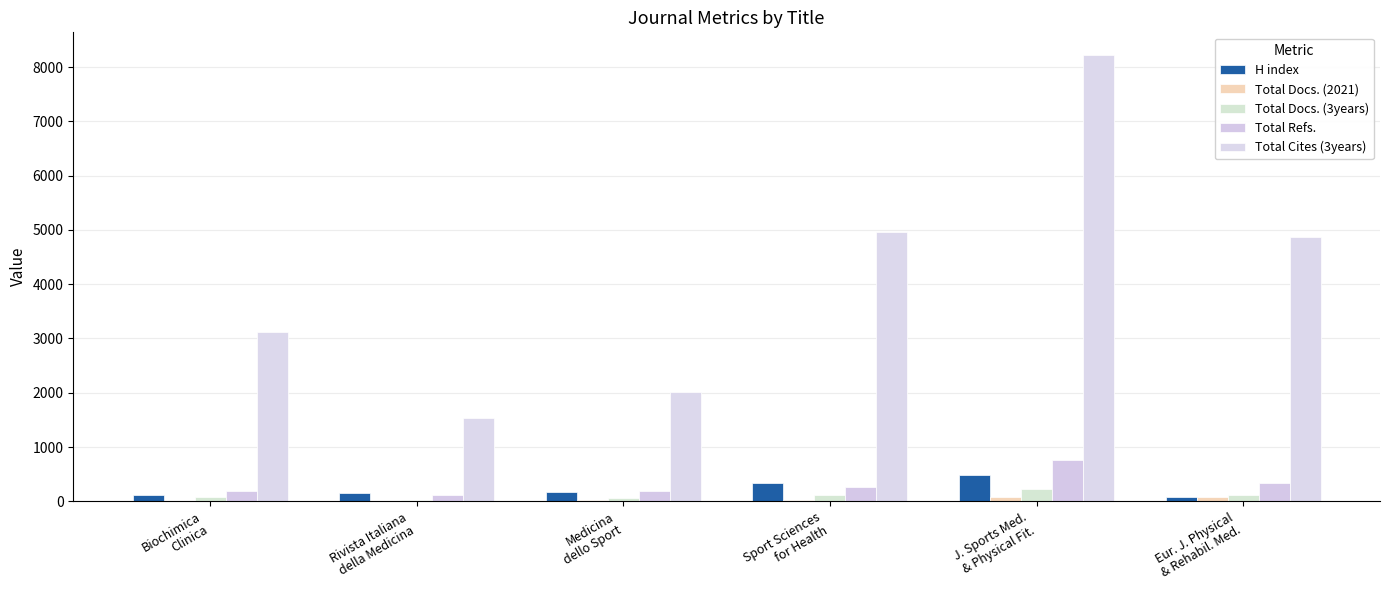

Is the value of Total Docs. (3years) at Rivista Italiana
della Medicina greater than the value of Total Refs. at Sport Sciences
for Health?

No